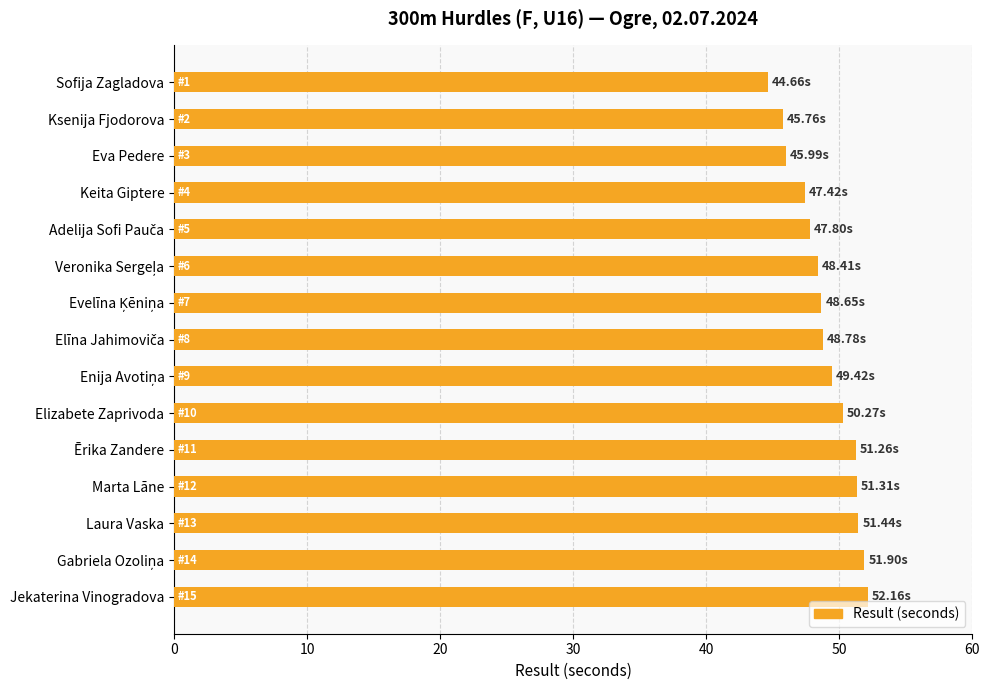

What is the average value?

49.0